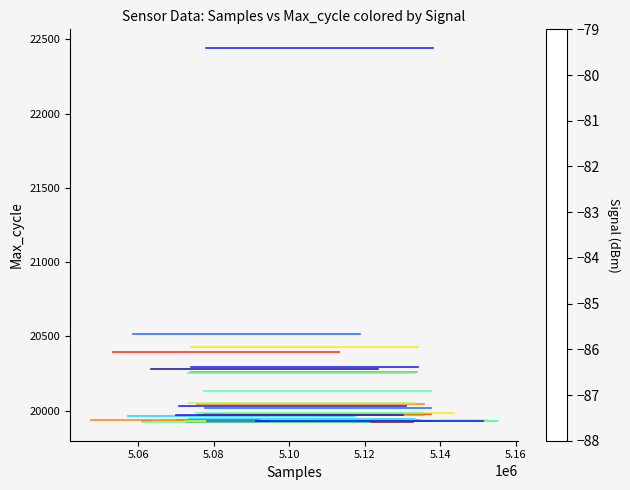

What Y value in the scatter plot is closest to 21182?

20516